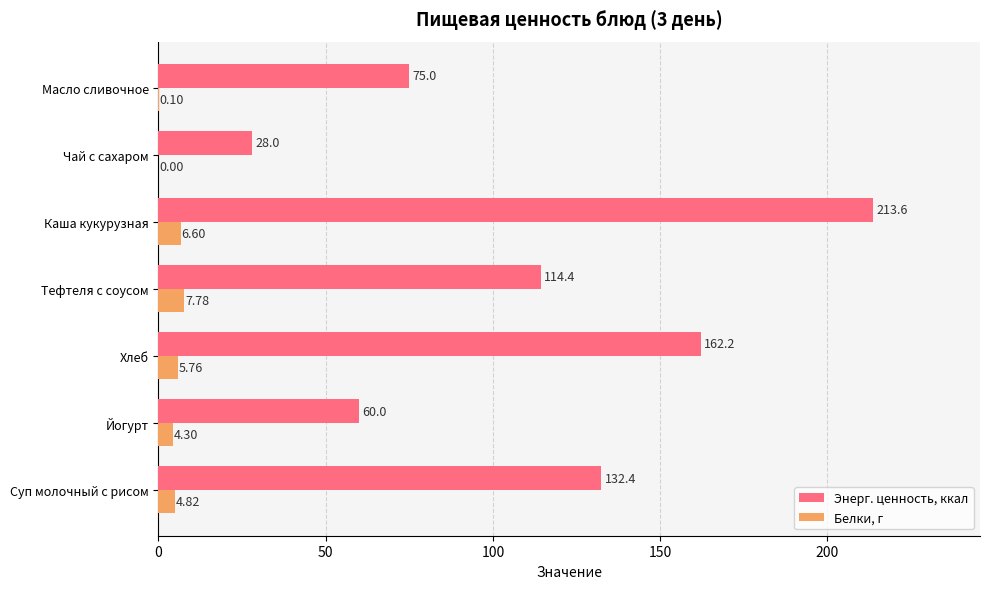

Which label corresponds to the largest value in the chart?

Каша кукурузная